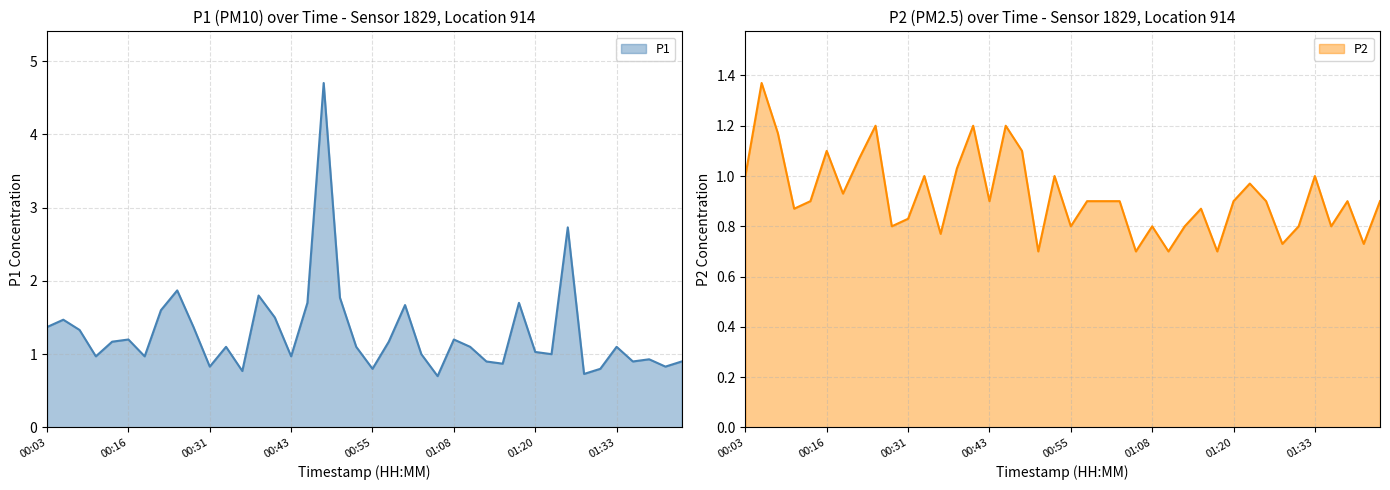

Reading left to right, transcribe all the data shown in this chart.

P1: 00:03=1.4	00:06=1.5	00:08=1.3	00:11=1.0	00:13=1.2	00:16=1.2	00:18=1.0	00:21=1.6	00:23=1.9	00:28=1.4	00:31=0.8	00:33=1.1	00:36=0.8	00:38=1.8	00:41=1.5	00:43=1.0	00:45=1.7	00:48=4.7	00:50=1.8	00:53=1.1	00:55=0.8	00:58=1.2	01:00=1.7	01:03=1.0	01:05=0.7	01:08=1.2	01:10=1.1	01:13=0.9	01:15=0.9	01:18=1.7	01:20=1.0	01:23=1.0	01:25=2.7	01:28=0.7	01:30=0.8	01:33=1.1	01:35=0.9	01:38=0.9	01:40=0.8	01:42=0.9
P2: 00:03=1.0	00:06=1.4	00:08=1.2	00:11=0.9	00:13=0.9	00:16=1.1	00:18=0.9	00:21=1.1	00:23=1.2	00:28=0.8	00:31=0.8	00:33=1.0	00:36=0.8	00:38=1.0	00:41=1.2	00:43=0.9	00:45=1.2	00:48=1.1	00:50=0.7	00:53=1.0	00:55=0.8	00:58=0.9	01:00=0.9	01:03=0.9	01:05=0.7	01:08=0.8	01:10=0.7	01:13=0.8	01:15=0.9	01:18=0.7	01:20=0.9	01:23=1.0	01:25=0.9	01:28=0.7	01:30=0.8	01:33=1.0	01:35=0.8	01:38=0.9	01:40=0.7	01:42=0.9